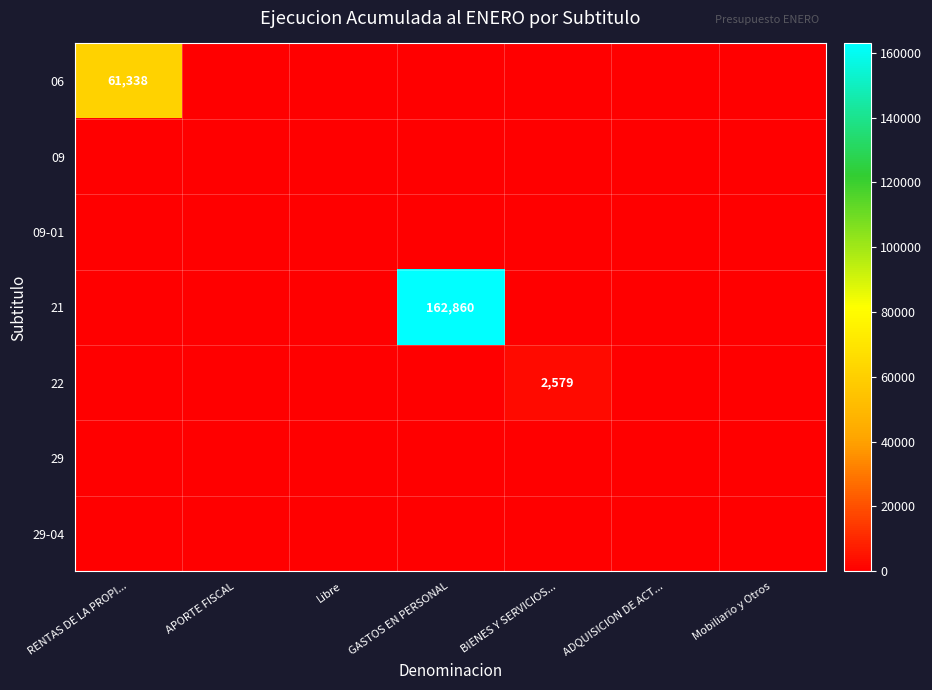

Which has a higher value, Mobiliario y Otros or APORTE FISCAL?

Mobiliario y Otros